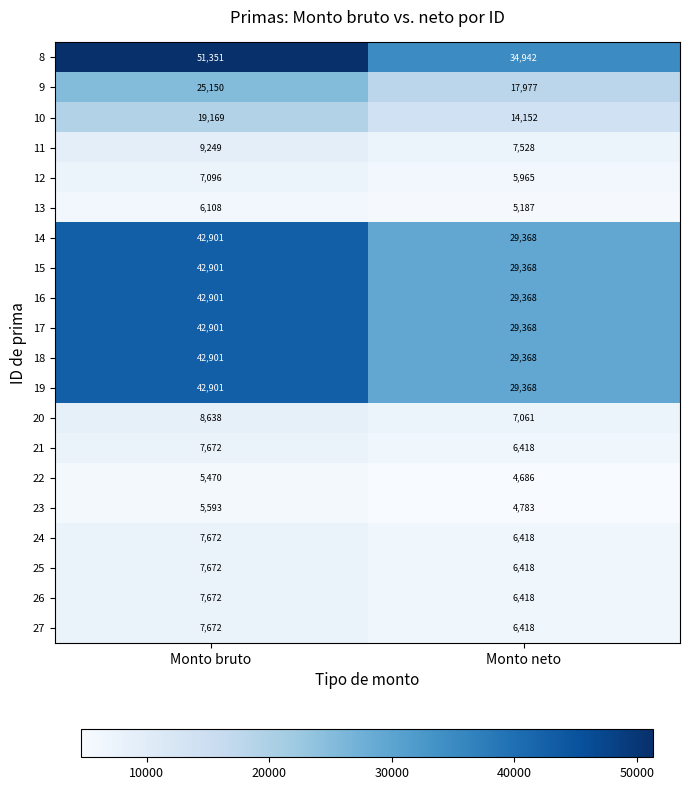

Is it true that 20 equals 7061 at Monto neto?

True